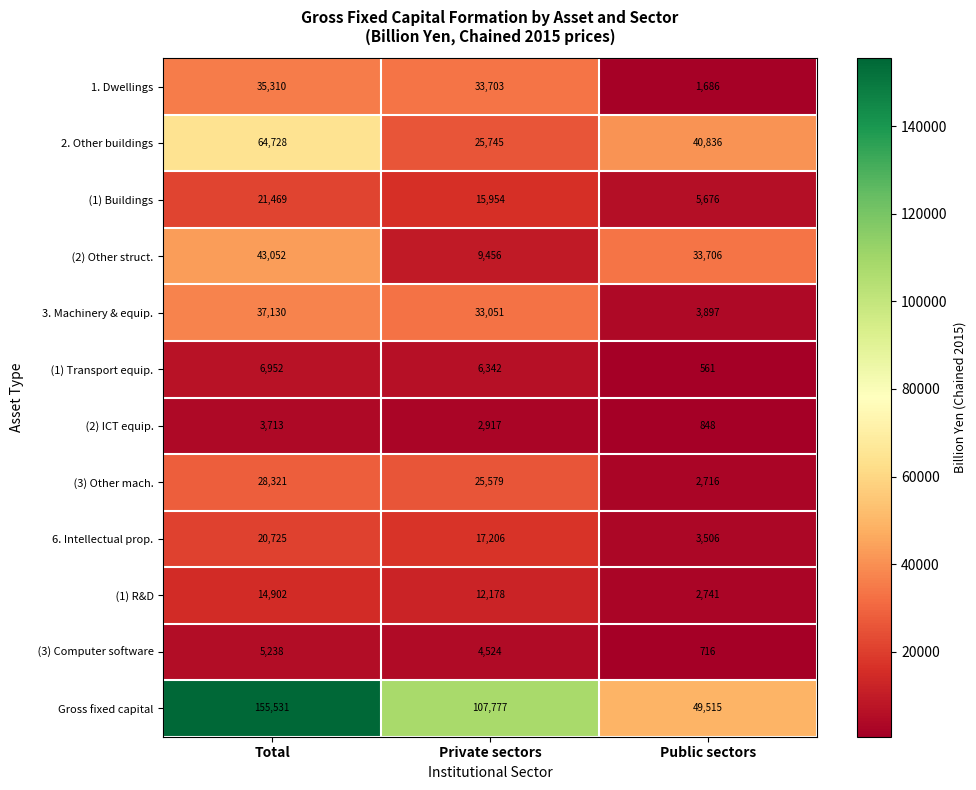

What is the total value across all series at Public sectors?

146404